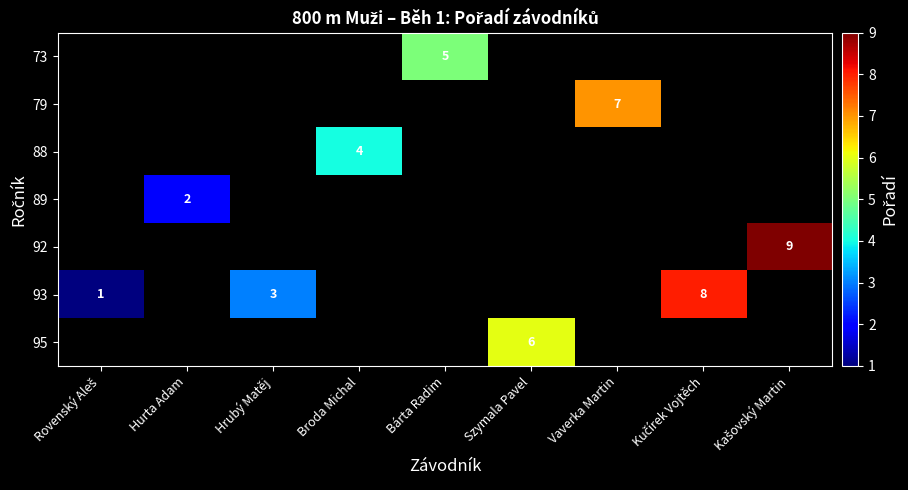

Is the value of 95 at Kučírek Vojtěch greater than the value of 73 at Hrubý Matěj?

No